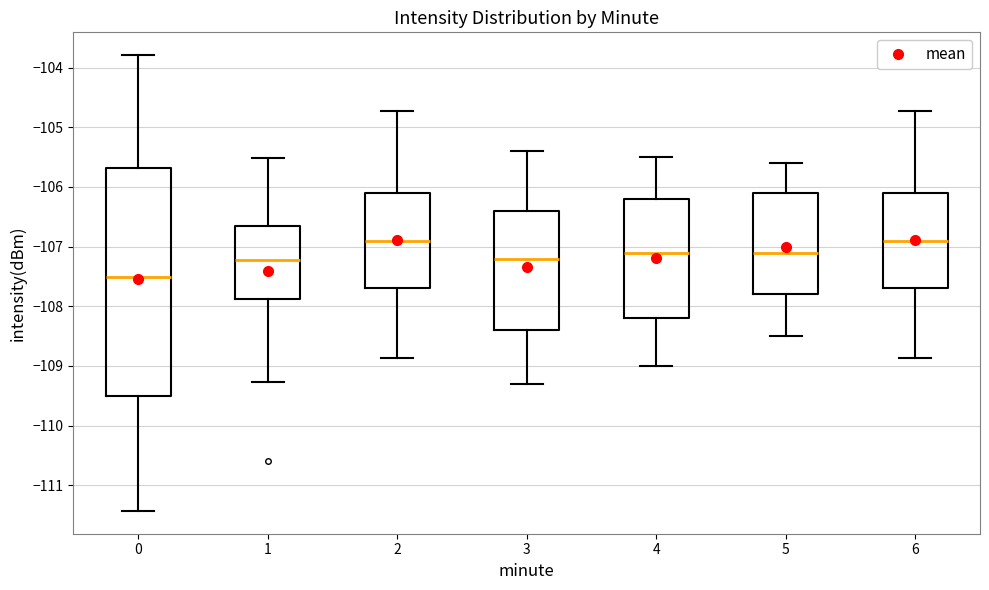

Which box is the tallest, from its lower edge to its upper edge?

0